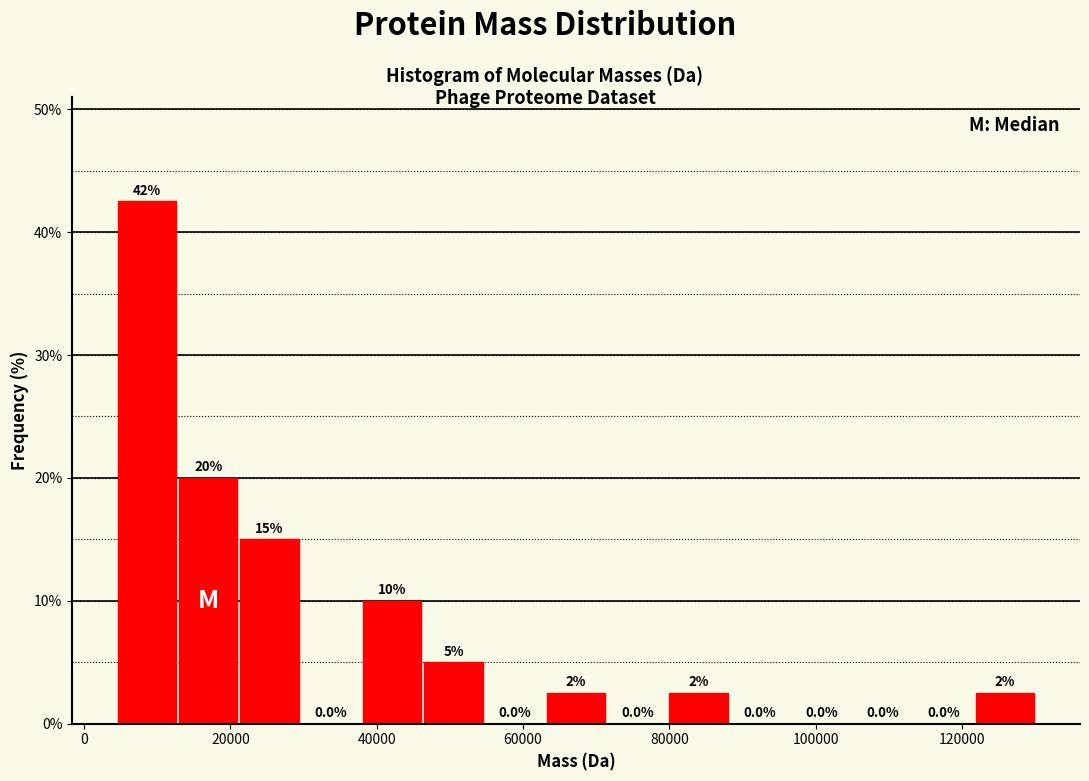

Over which range of the x-axis is the bar tallest?

4000 to 12000